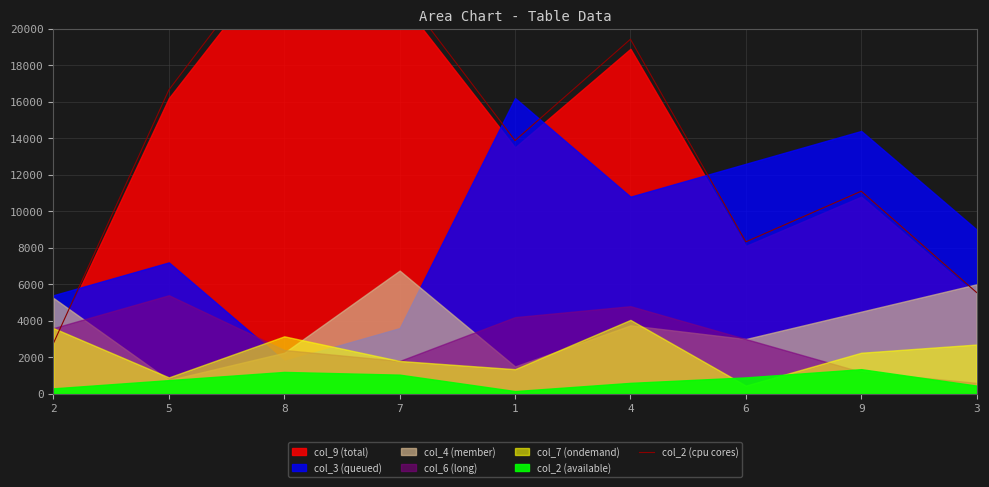

Between 7 and 4, which is larger?

7